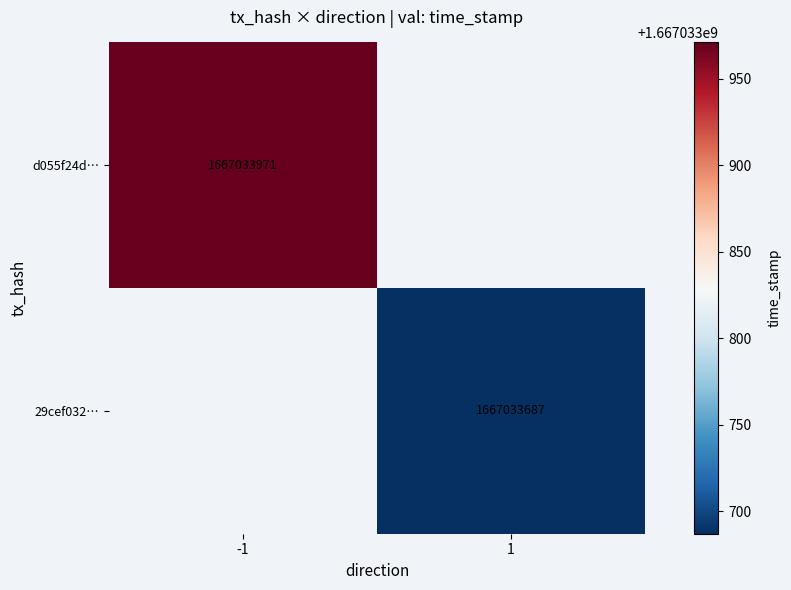

Between 0 and 1, which series saw the biggest shift?

d055f24d…